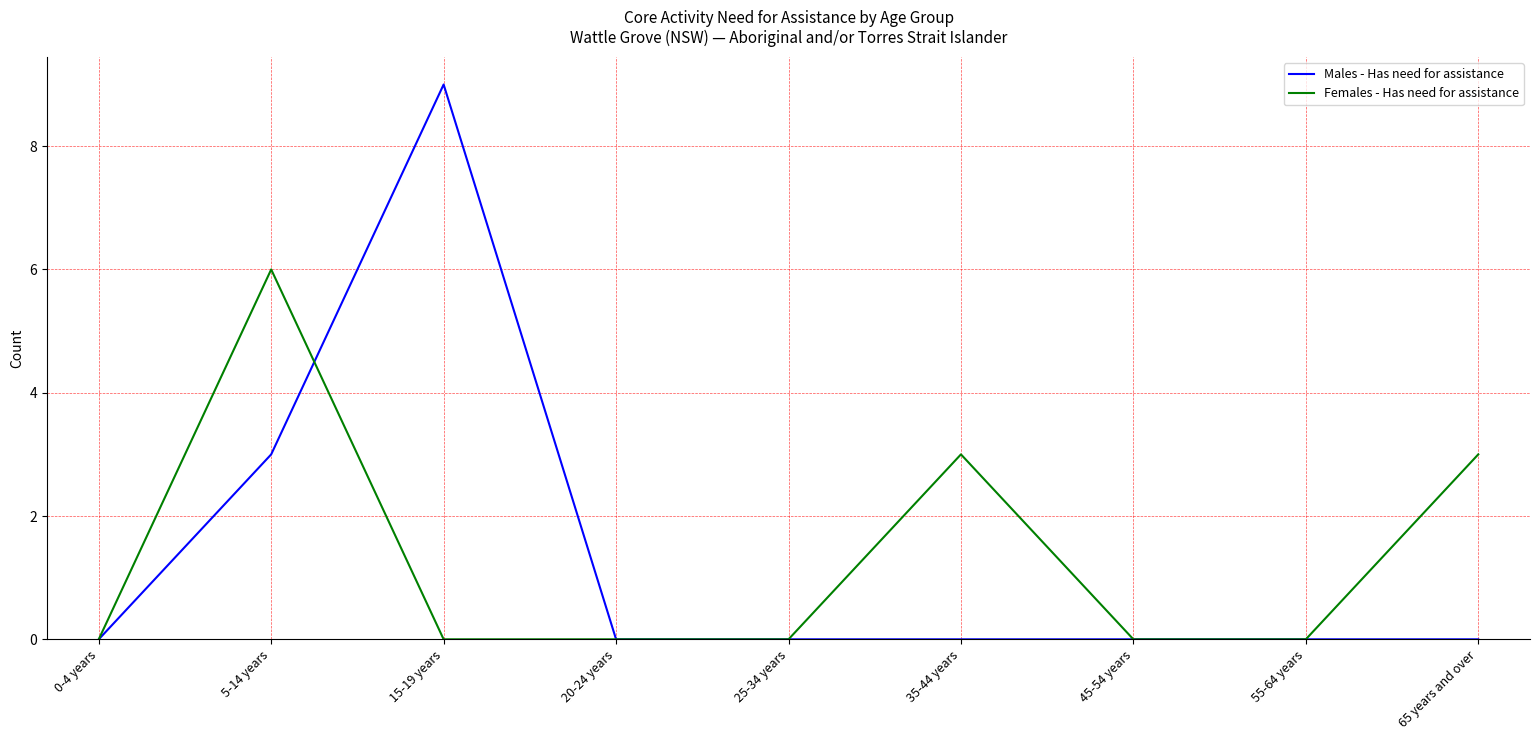

True or false: Males - Has need for assistance has a value of 0 at 45-54 years.

True